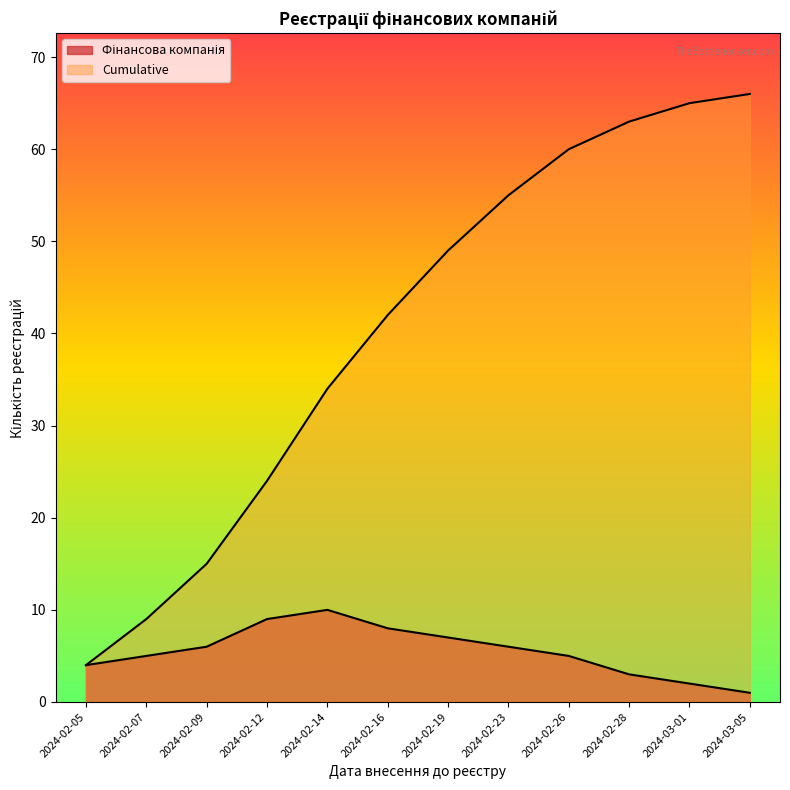

How many data points in Фінансова компанія are less than 6?

6